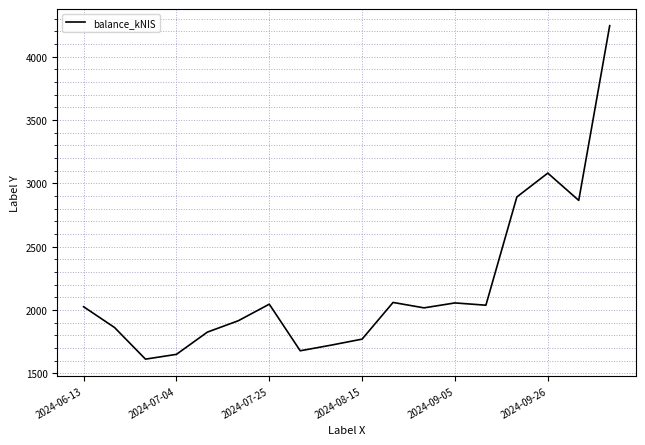

What is the maximum value shown in the chart?

4243.8